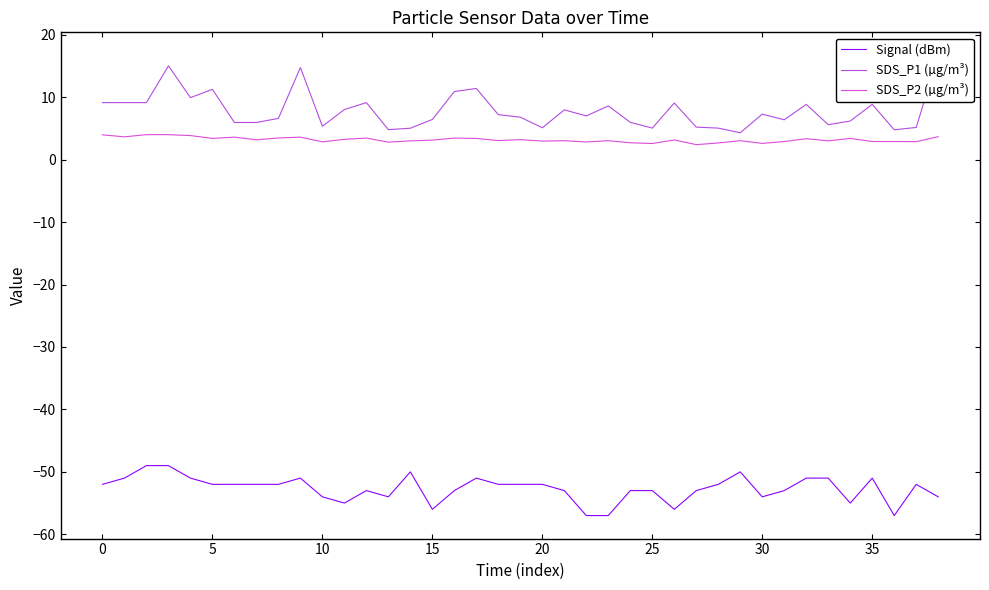

Which series has the largest total across all categories?

SDS_P1 (µg/m³)